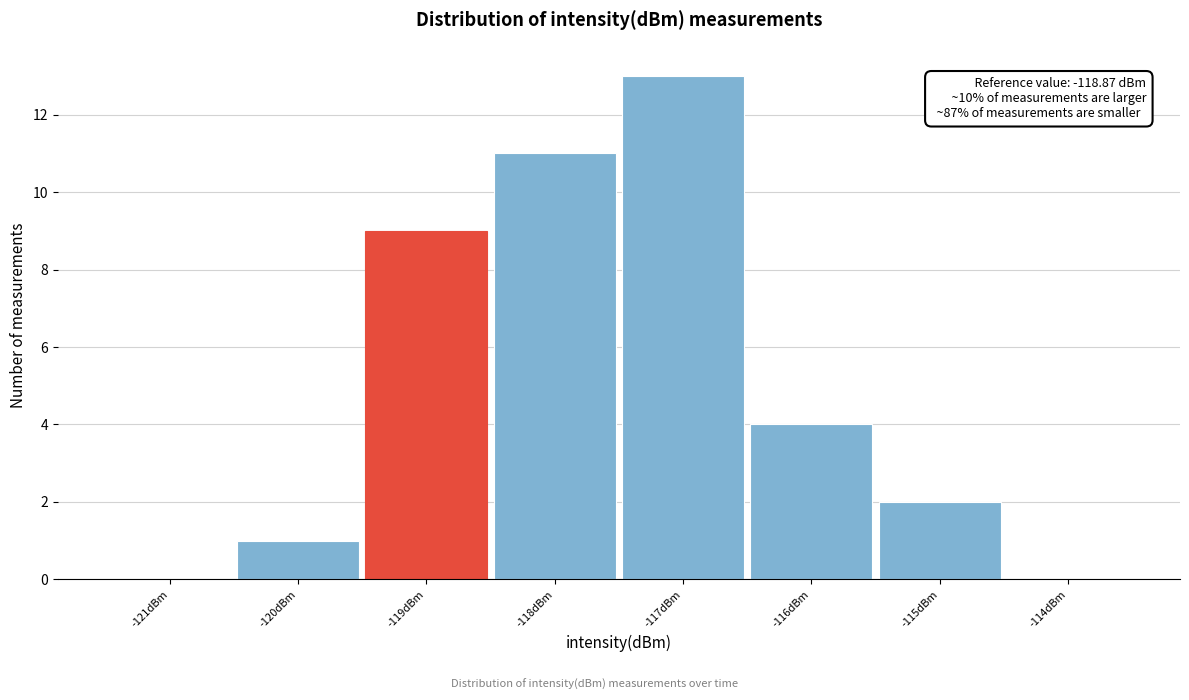

Which range on the x-axis has the tallest bar?

-117.5 to -116.5